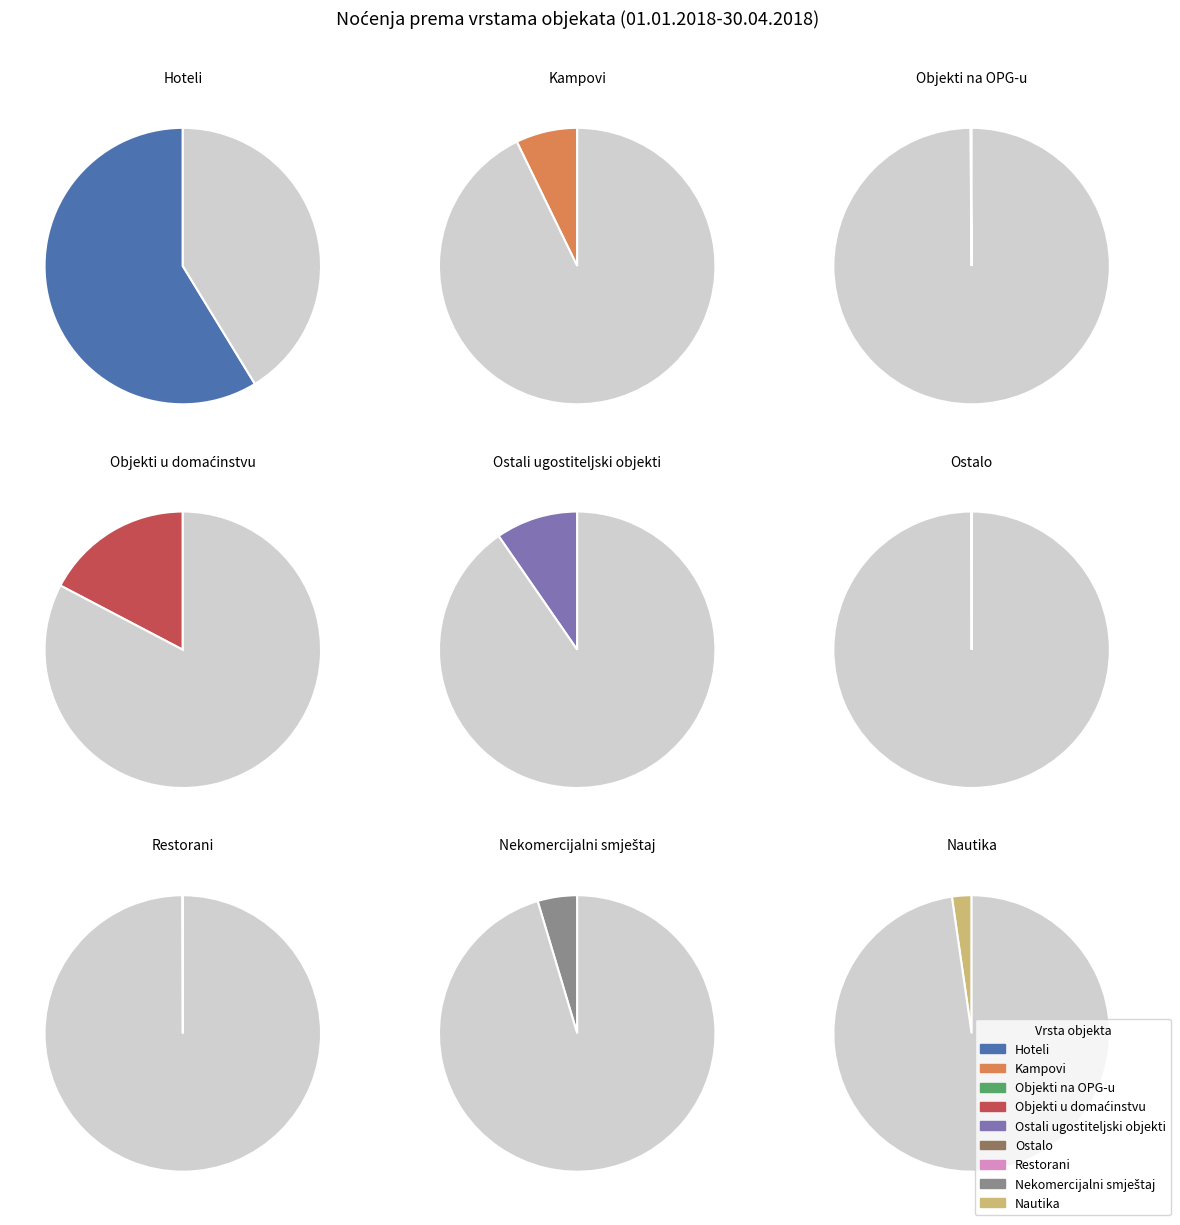

To the nearest percent, what is the average slice percentage?

11%